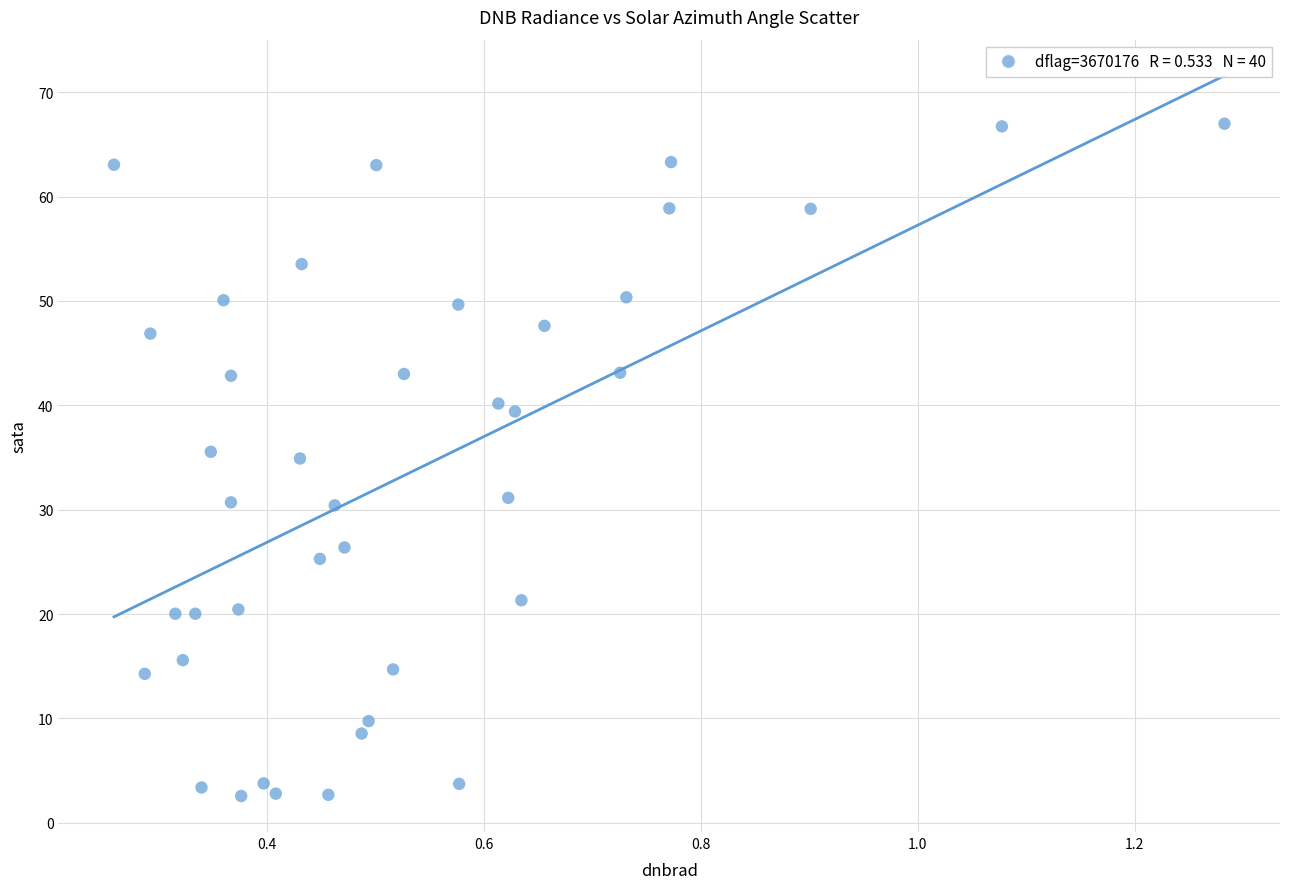

What is the range of X values (max minus min)?

1.0